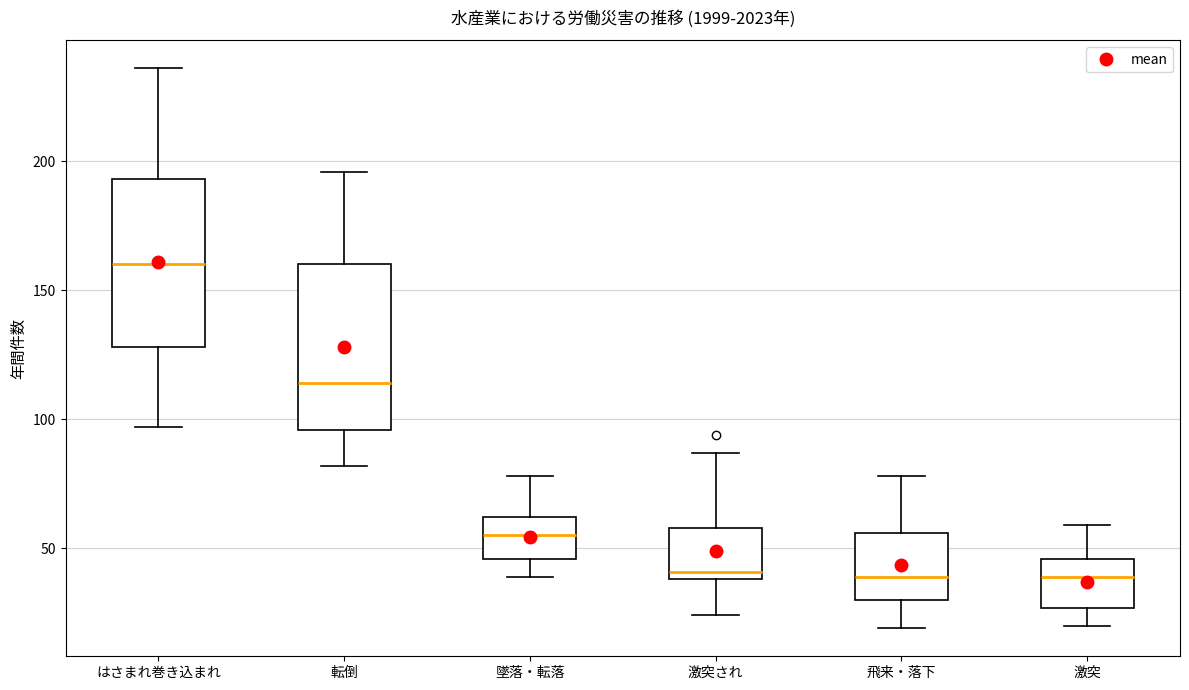

Where does the median line of the box for 激突 sit on the y-axis? The values are not printed on the chart, so give them approximately, as read against the axis.

40